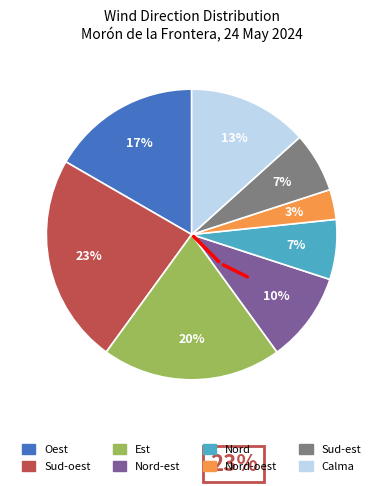

Combined, do Oest and Nord account for over 50%?

No